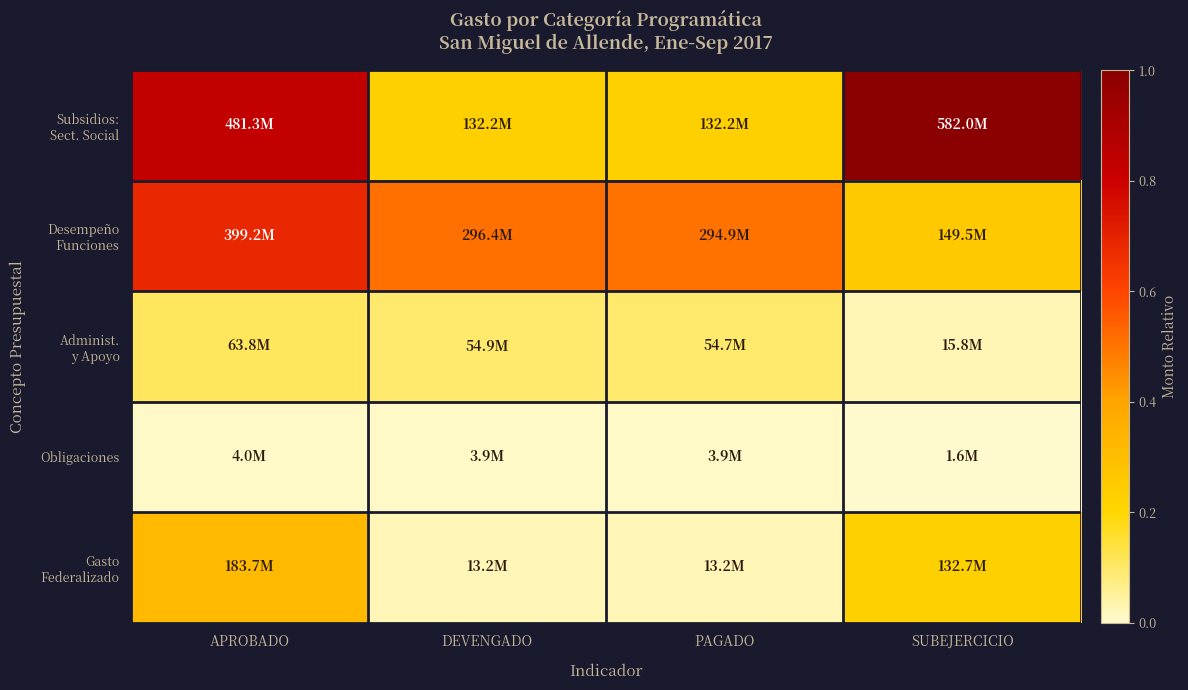

What is the spread (max minus min) of values at PAGADO?

0.5